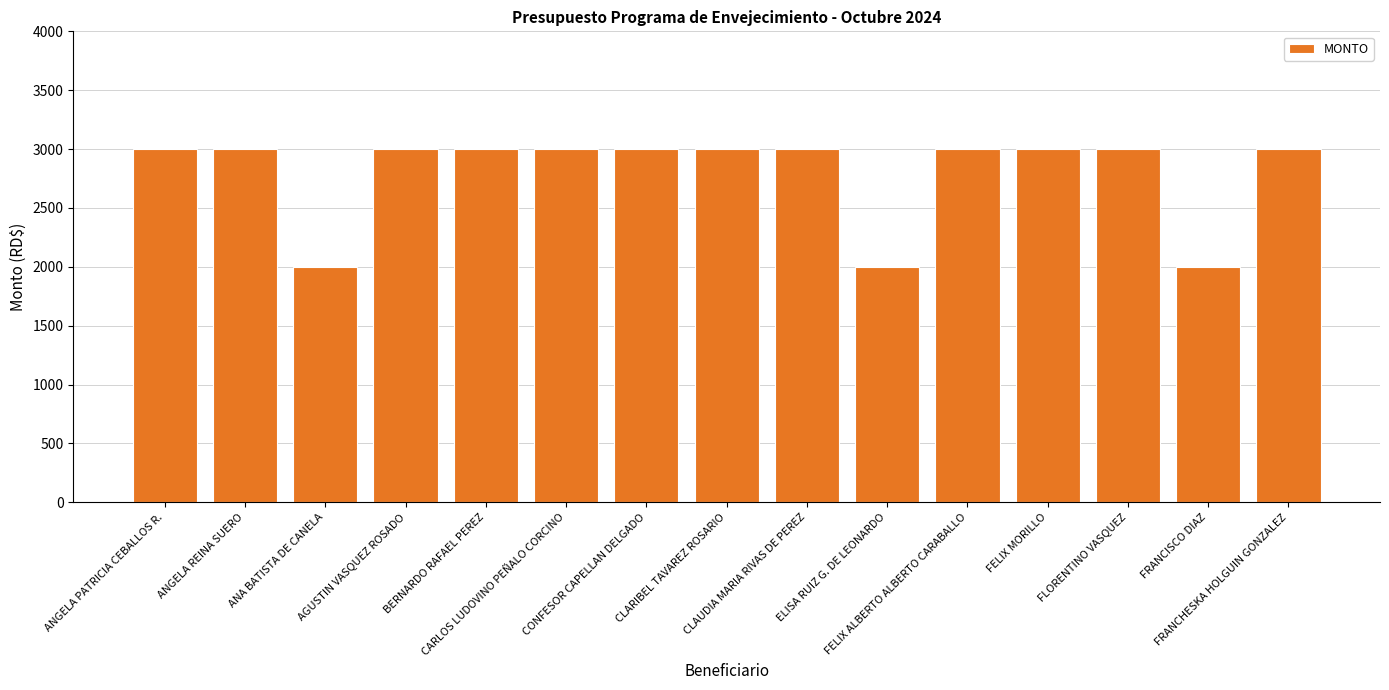

What is the average value?

2800